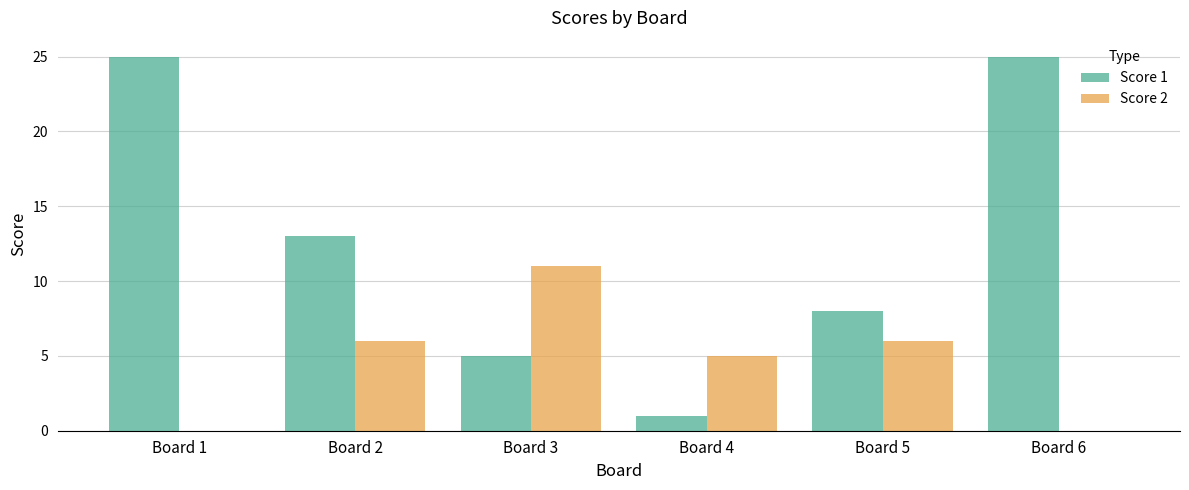

Is it true that Score 1 equals 1 at Board 4?

True